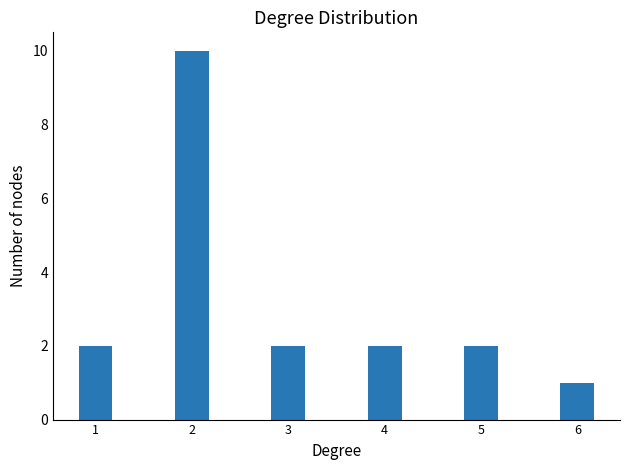

What is the greatest value displayed?

10